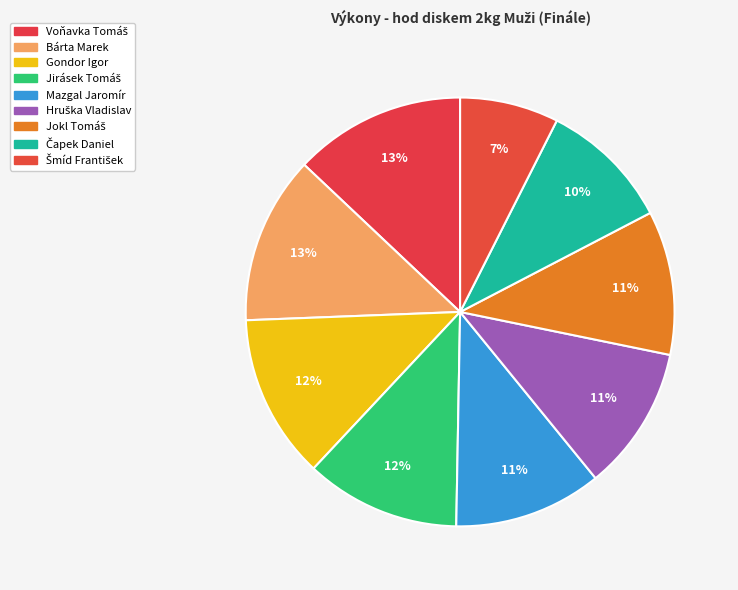

How many segments does this pie chart have?

9